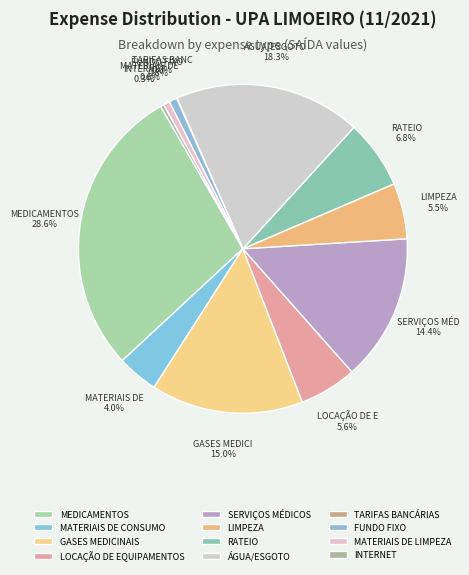

Do FUNDO FIXO and ÁGUA/ESGOTO together represent more than half of the pie?

No